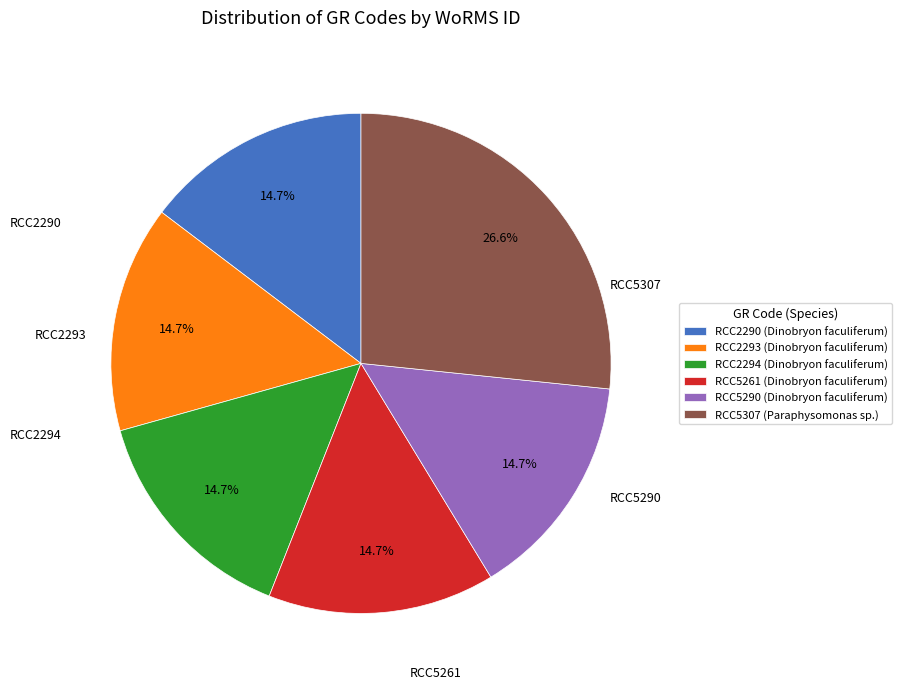

What percentage is NOT represented by RCC2293?

85.3%